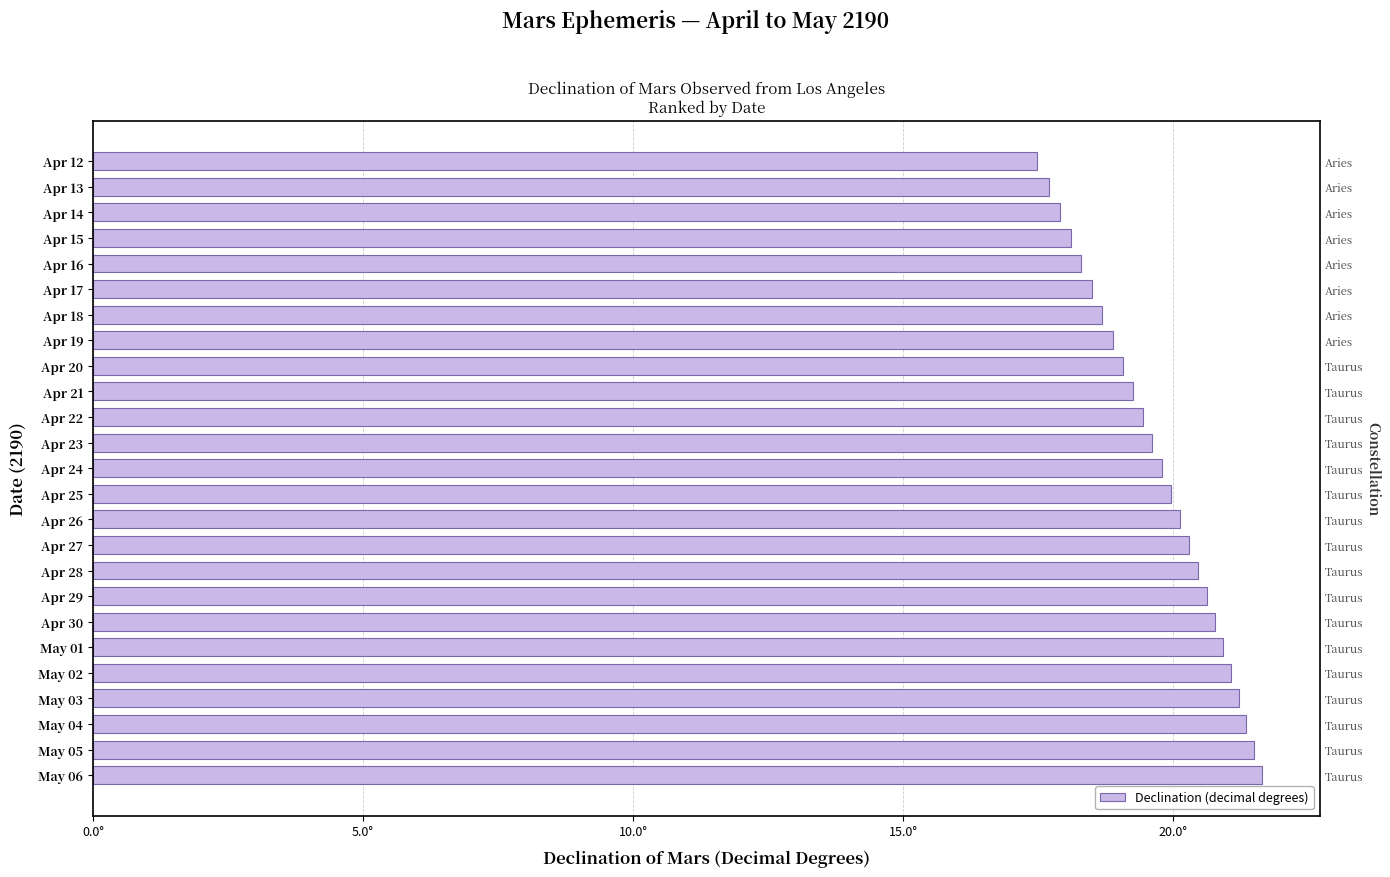

What is the minimum value shown in the chart?

17.5